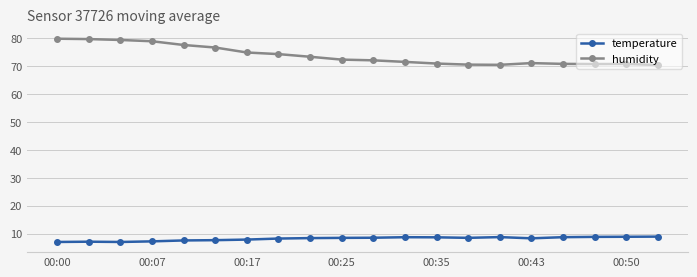

What is the value of the temperature point at the 4th from the left?

7.2